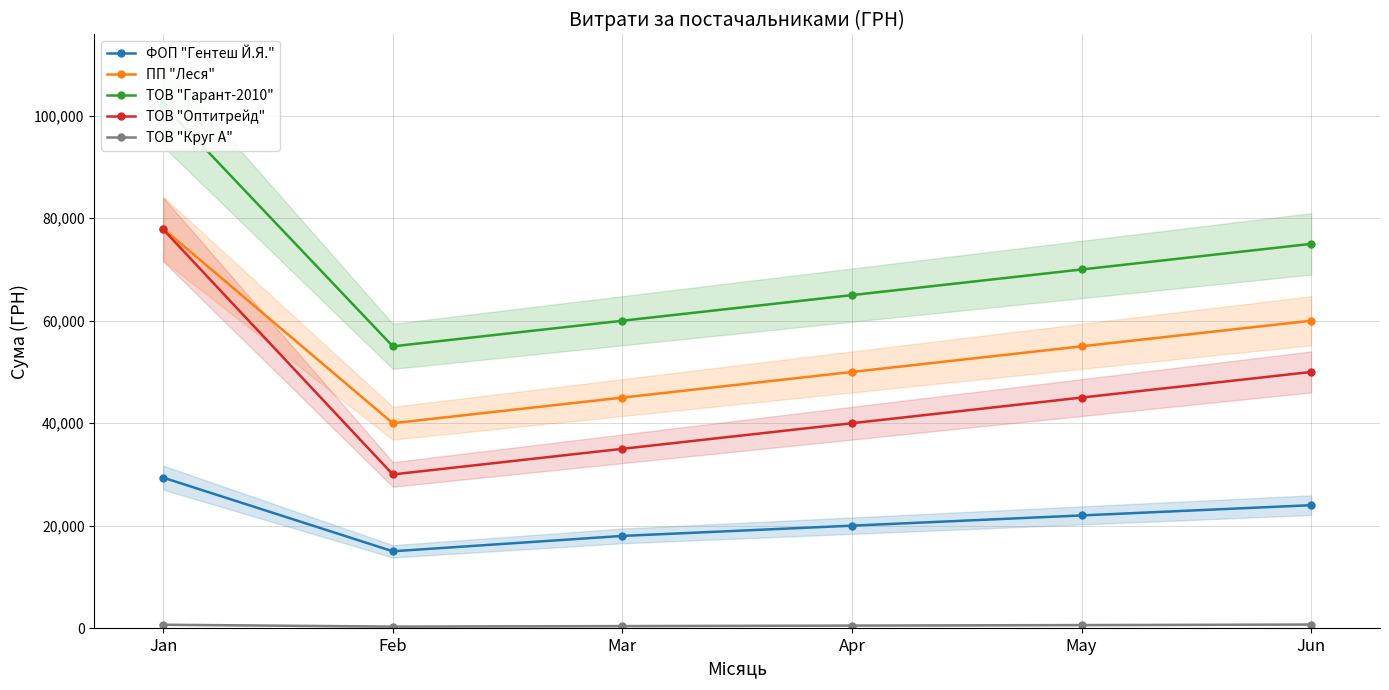

At which category is the sum across all series the highest?

Jan